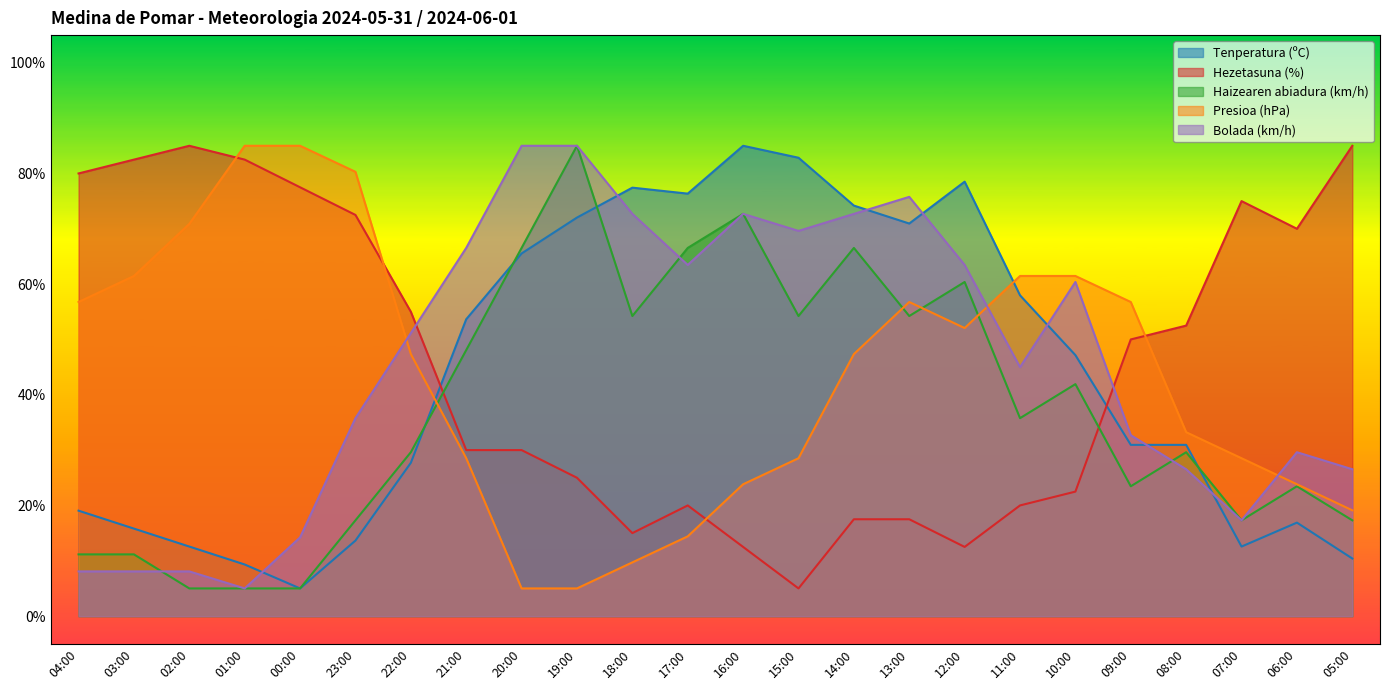

What is the label of the 14th point from the right?

18:00